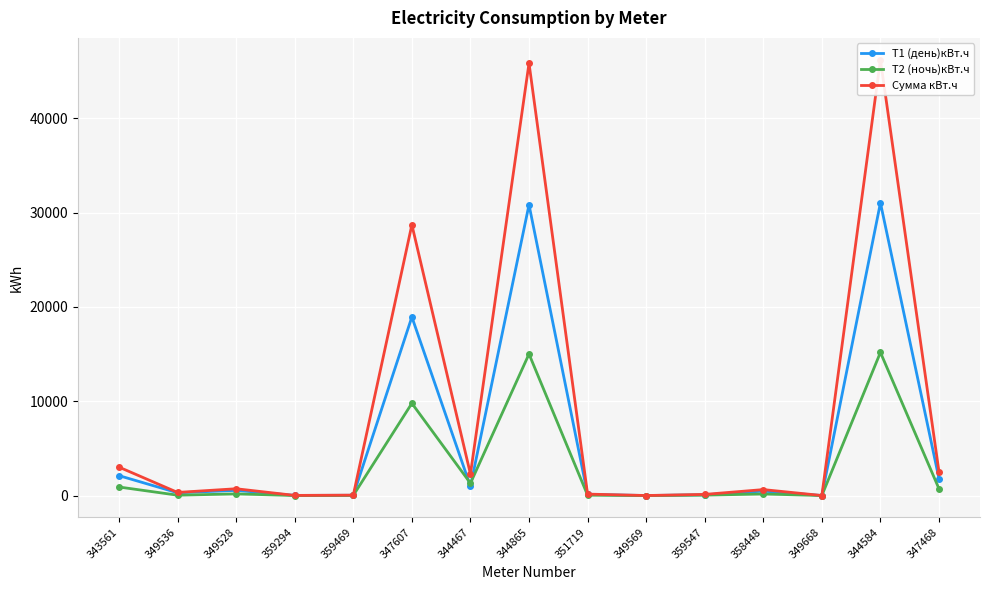

List the labels in order of Сумма кВт.ч value, largest first.

344584, 344865, 347607, 343561, 347468, 344467, 349528, 358448, 349536, 351719, 359547, 359469, 359294, 349569, 349668